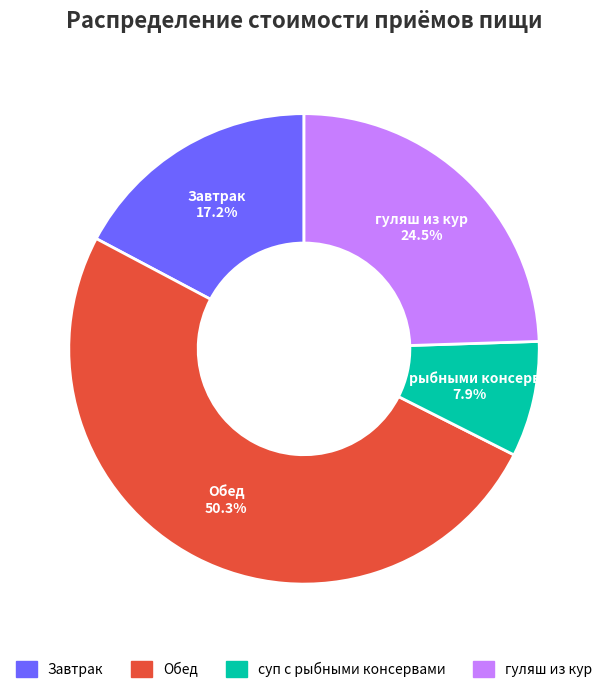

Approximately how many times larger is the value at Завтрак compared to суп с рыбными консервами?

2.2